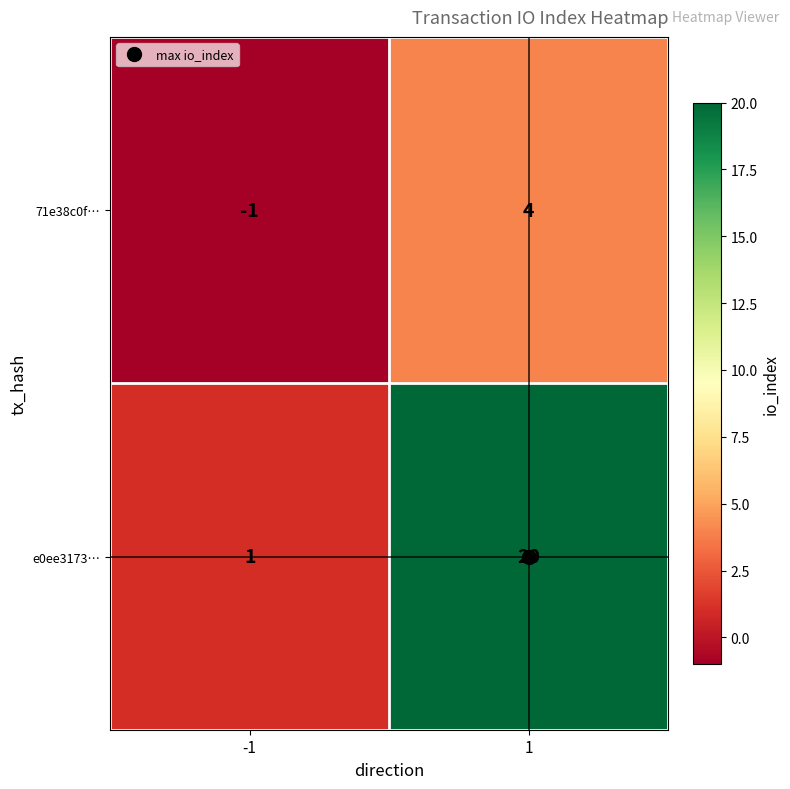

What is the difference between the 71e38c0f… values at -1 and 1?

5